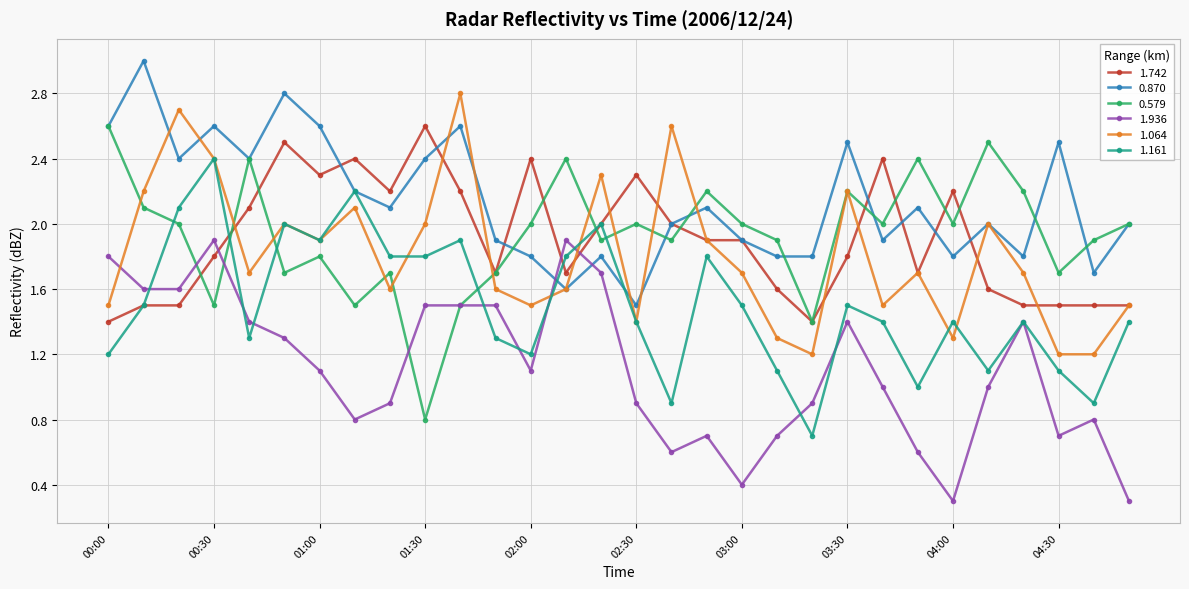

What is the smallest value displayed?

0.3